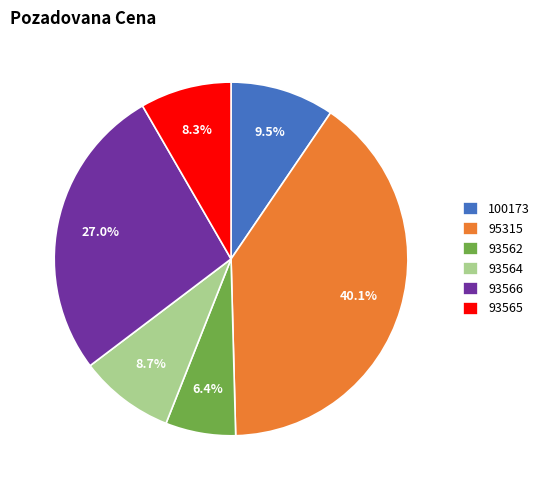

To the nearest percent, what percentage of the pie is 93562?

6%